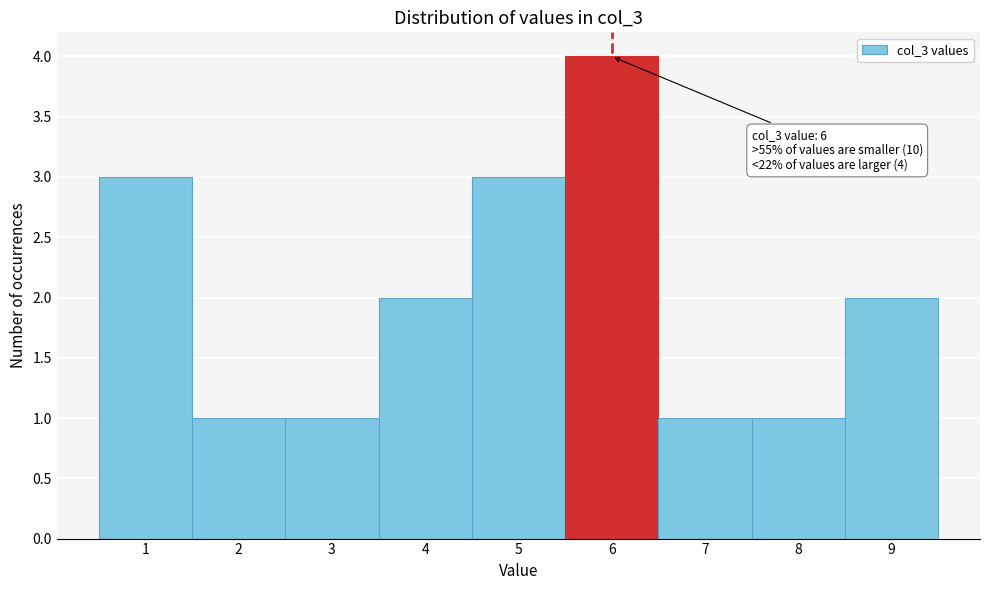

Over which range of the x-axis is the bar tallest?

5.5 to 6.5